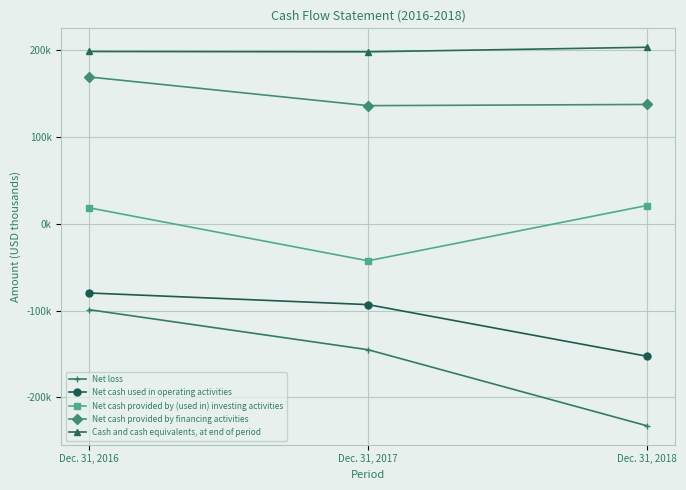

What is the highest value of the Net loss series?

-99059